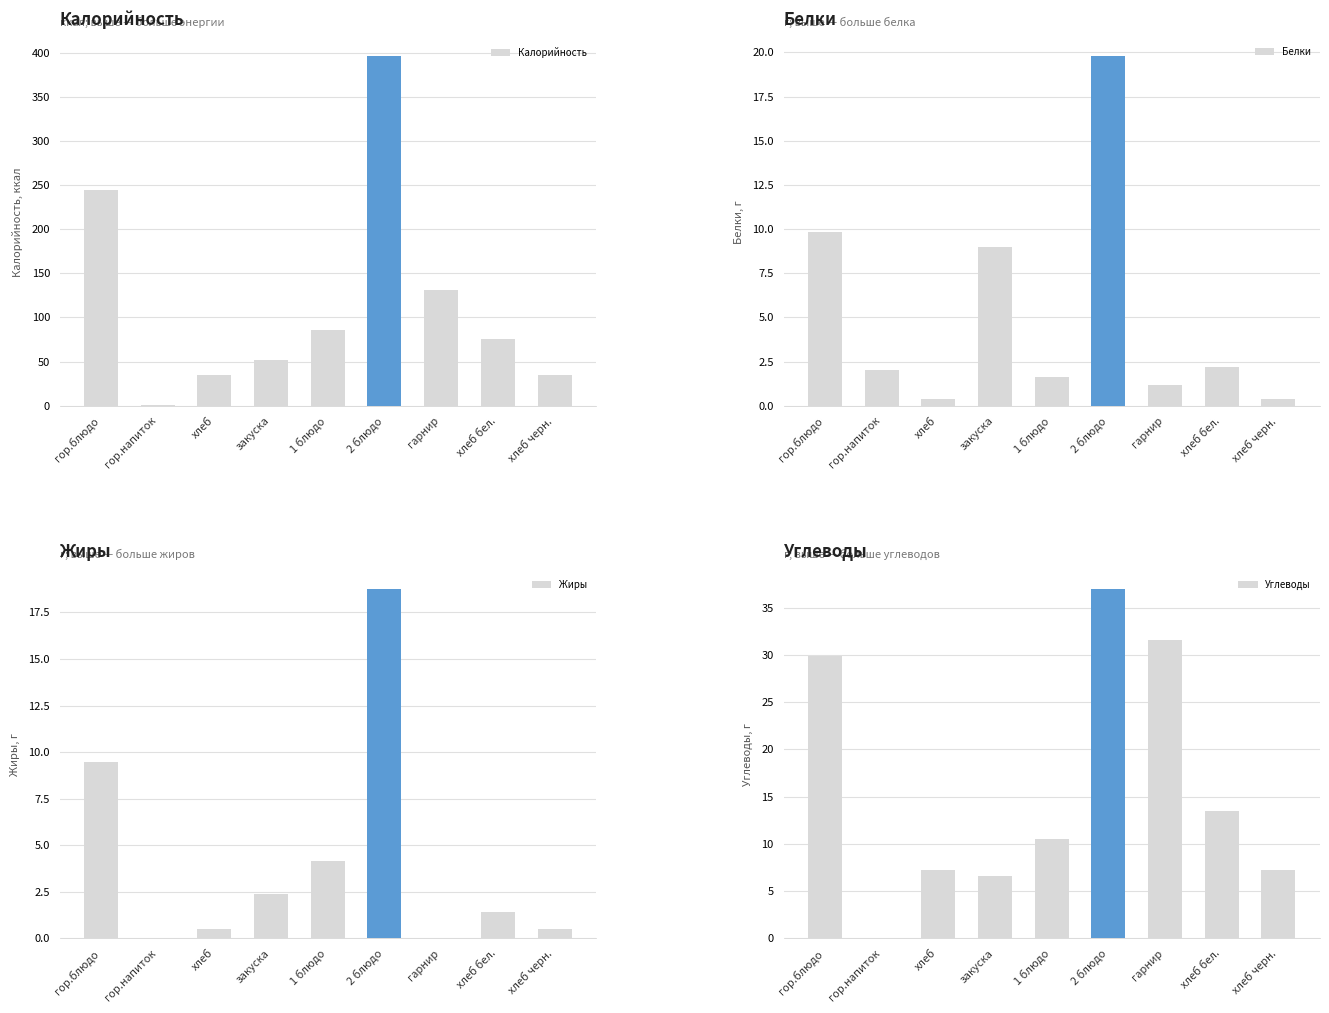

Which category has the lowest value across all series?

гор.напиток